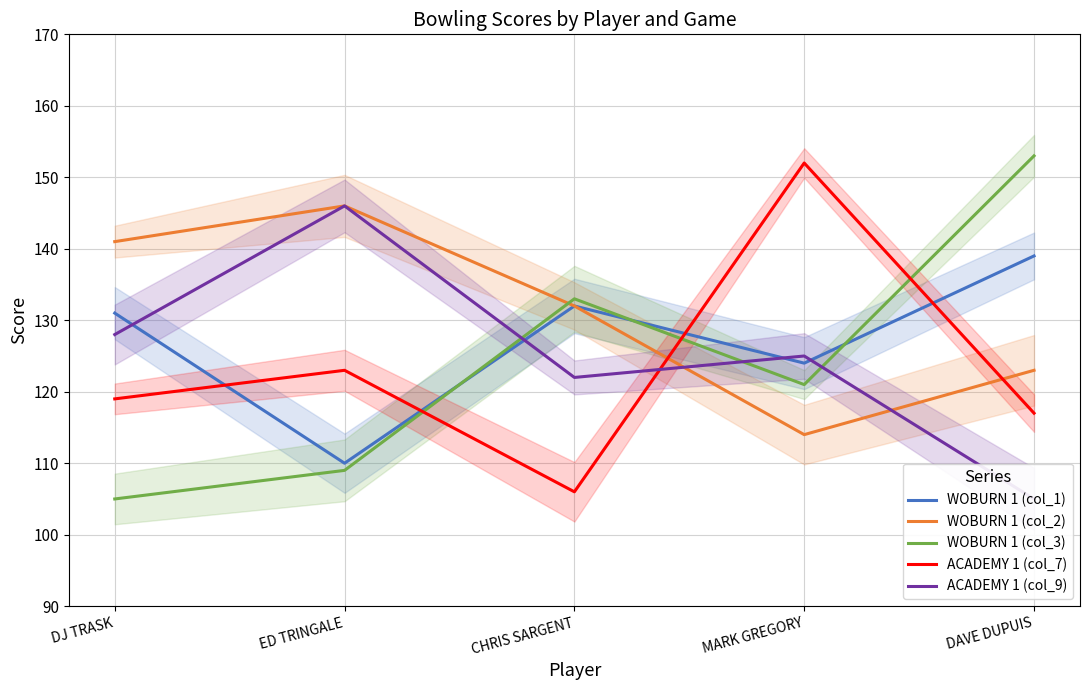

What is the greatest value displayed?

153